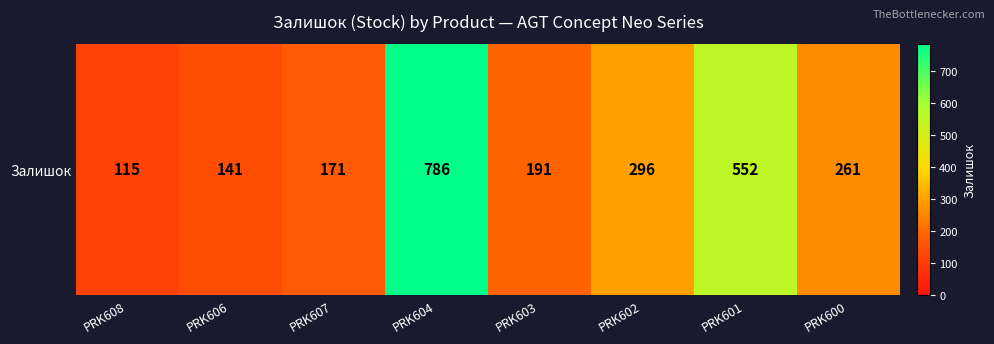

Reading right to left, what are all the values shown in this chart?

261	552	296	191	786	171	141	115